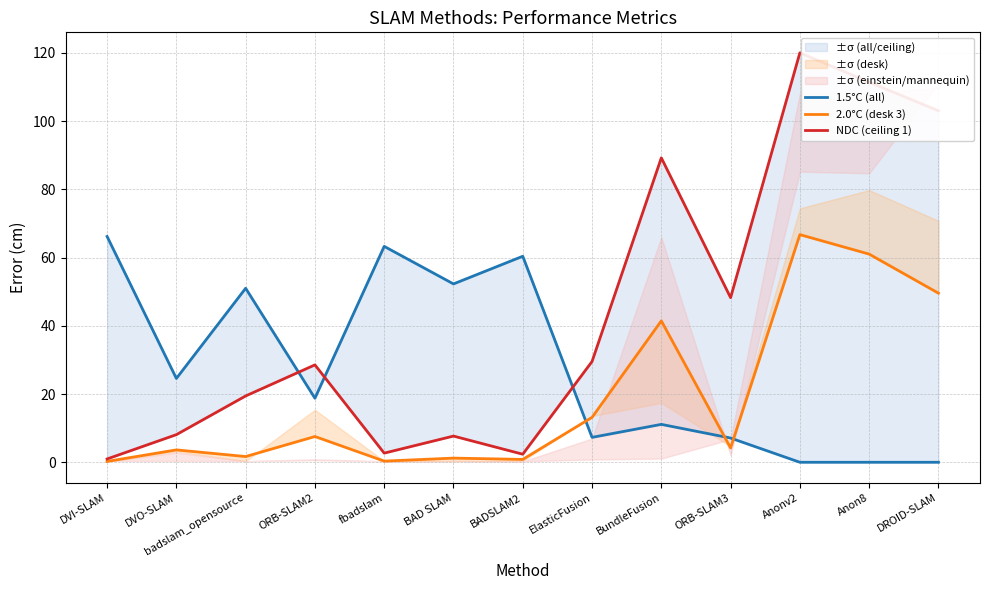

What are all the series names shown in the legend?

1.5°C (all), 2.0°C (desk 3), NDC (ceiling 1)